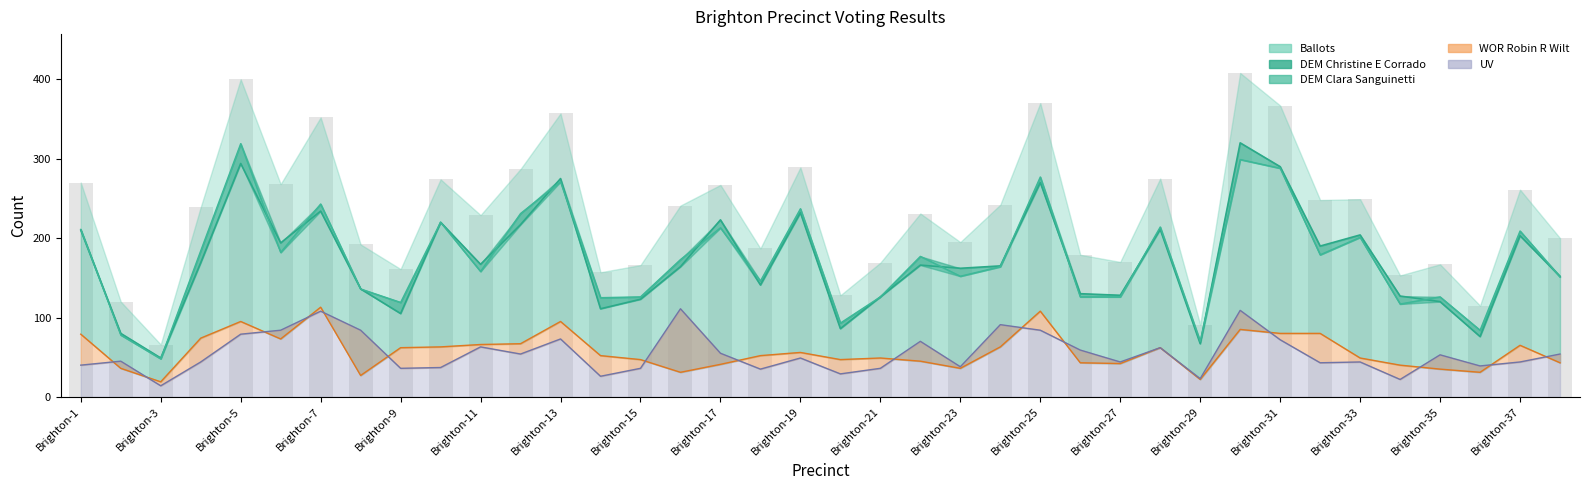

What is the greatest value displayed?

408